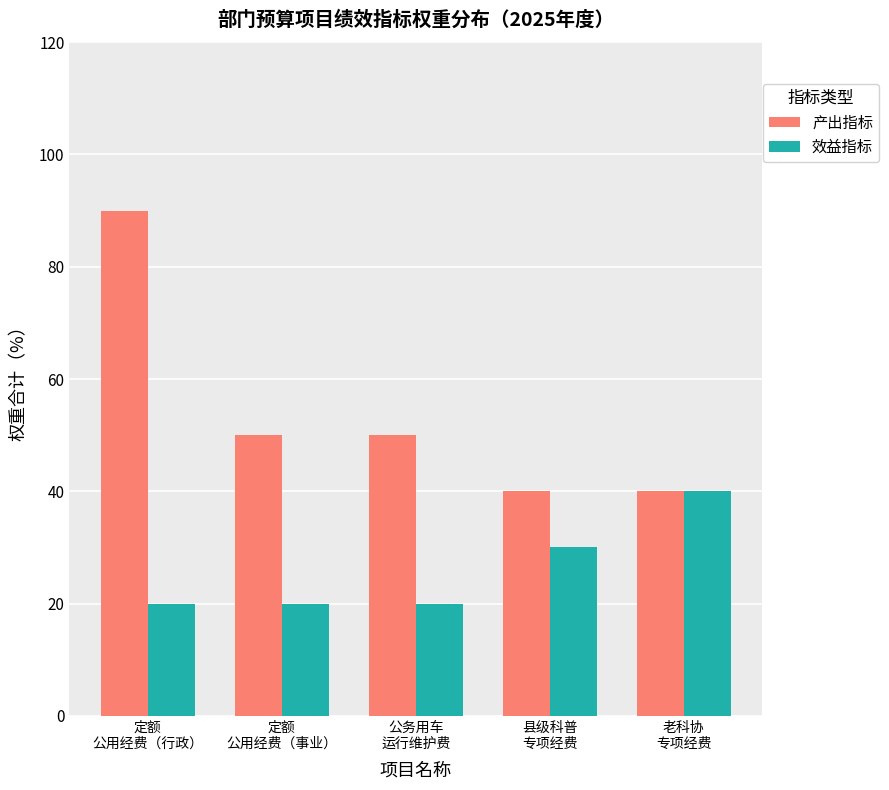

Is the value of 产出指标 at 县级科普
专项经费 greater than the value of 效益指标 at 县级科普
专项经费?

Yes